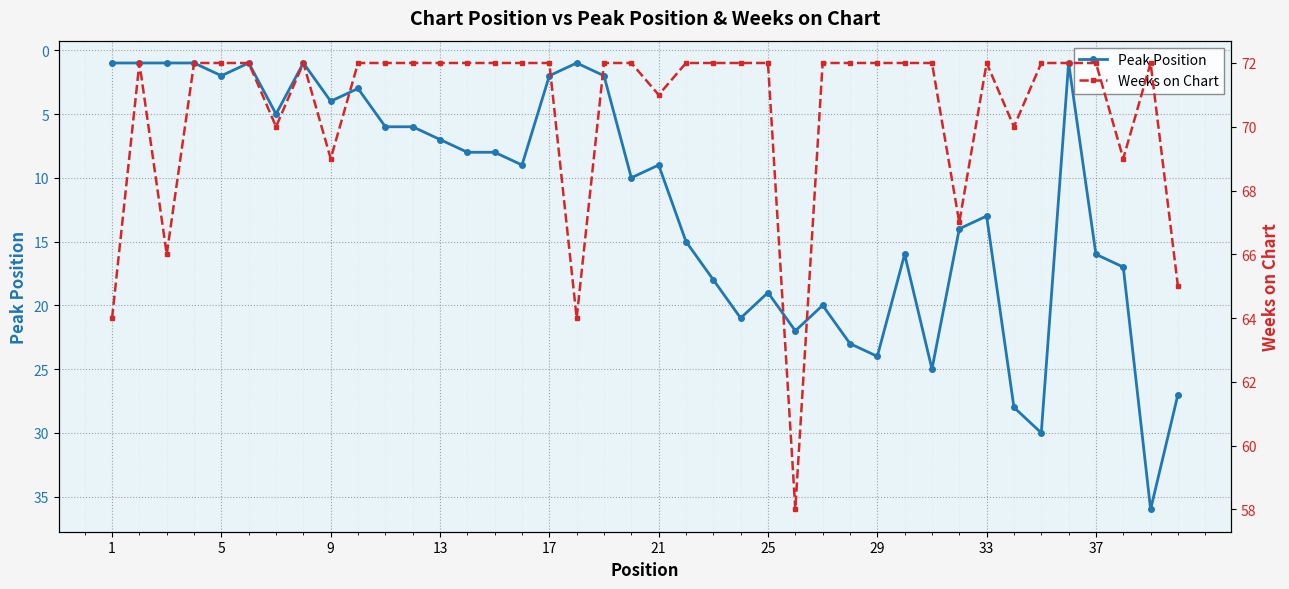

What is the average value of the Weeks on Chart series?

71